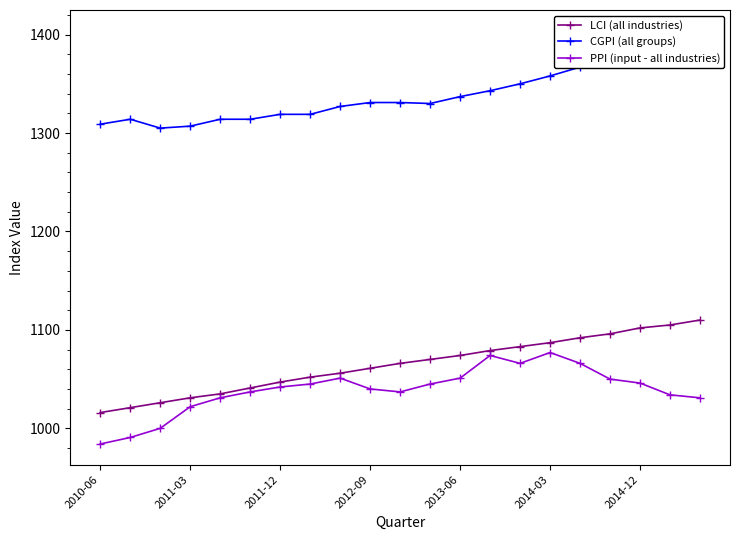

Which series has the largest range (max minus min)?

CGPI (all groups)